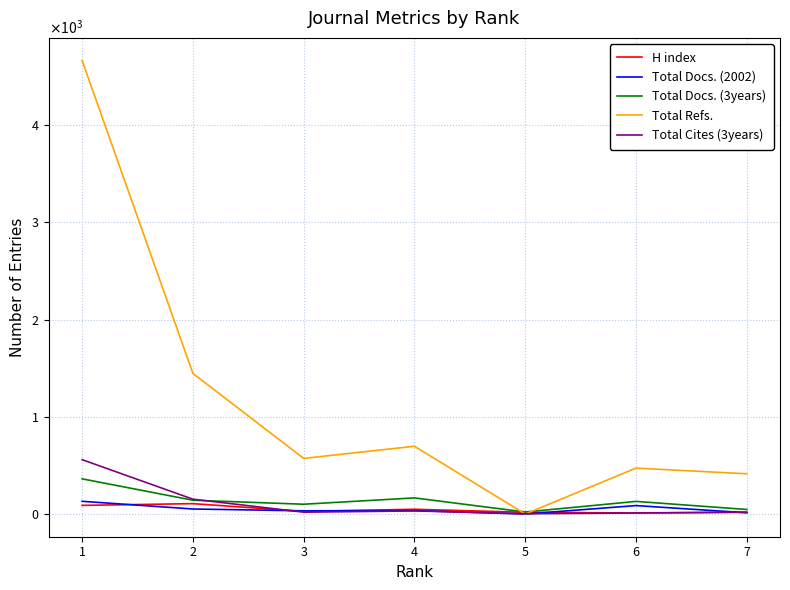

What are all the series names shown in the legend?

H index, Total Docs. (2002), Total Docs. (3years), Total Refs., Total Cites (3years)